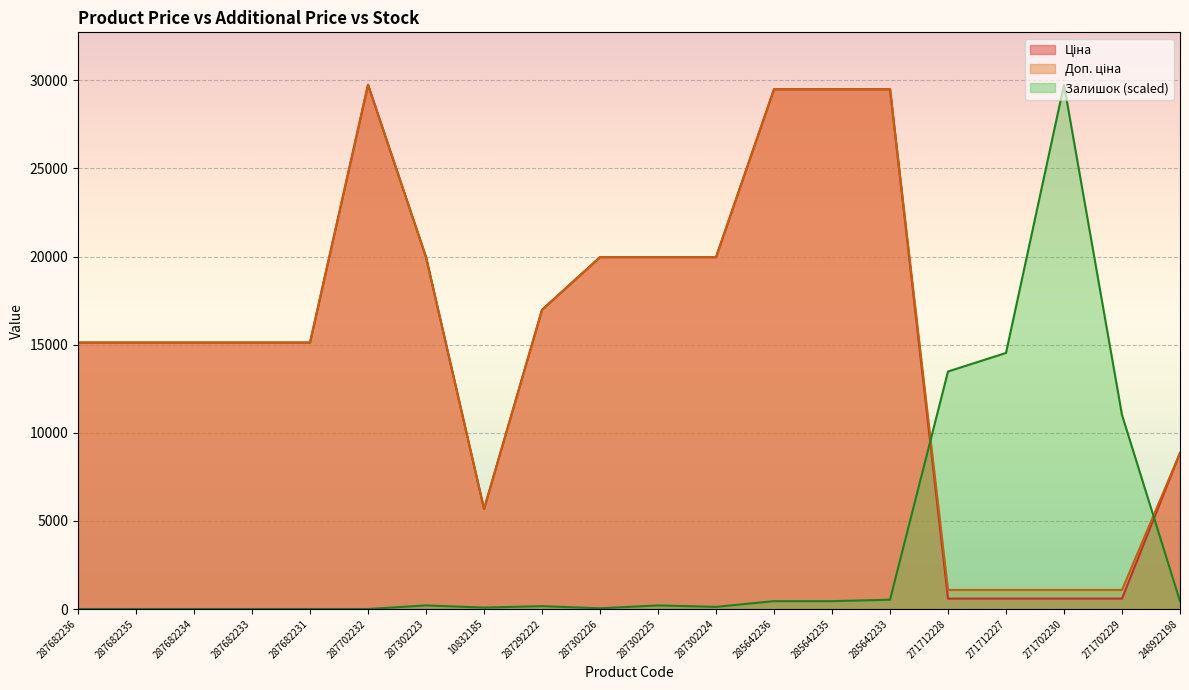

Where is the first local minimum for Ціна?

10832185